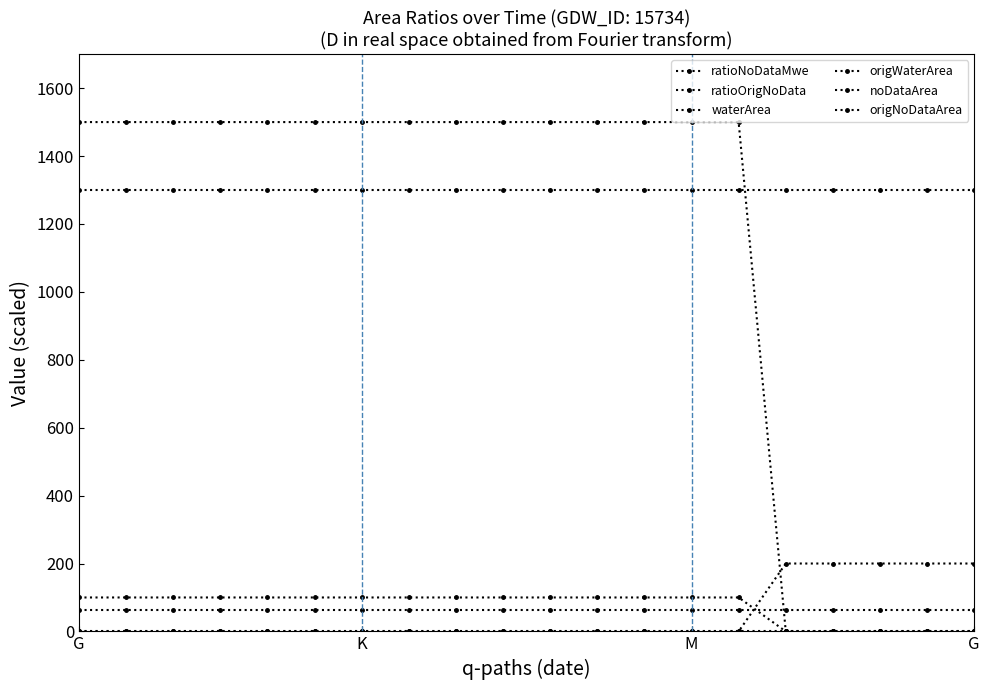

True or false: ratioNoDataMwe and origWaterArea cross at least once.

False